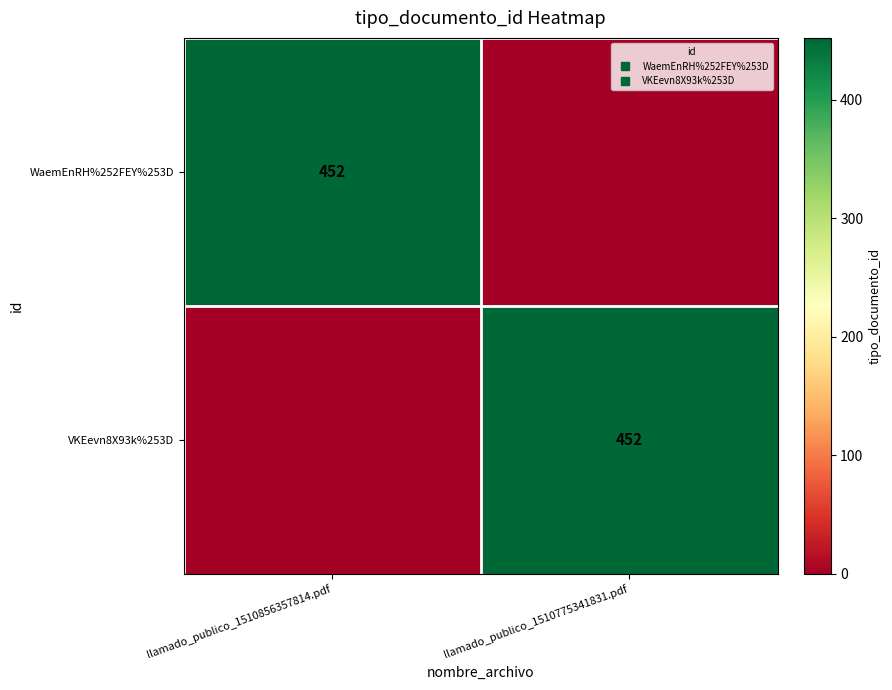

What is the average value of the WaemEnRH%252FEY%253D series?

226